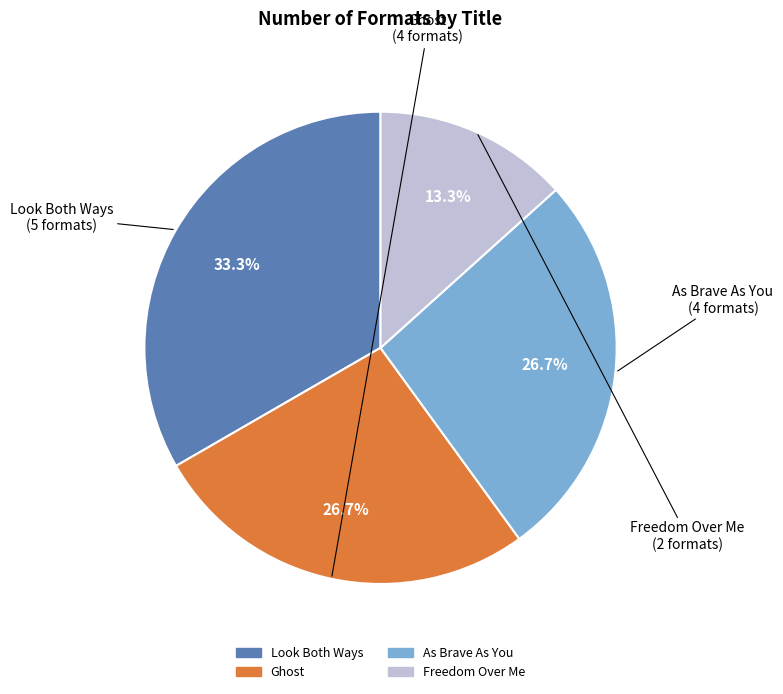

To the nearest percent, what is the combined percentage of Look Both Ways and Ghost?

60%